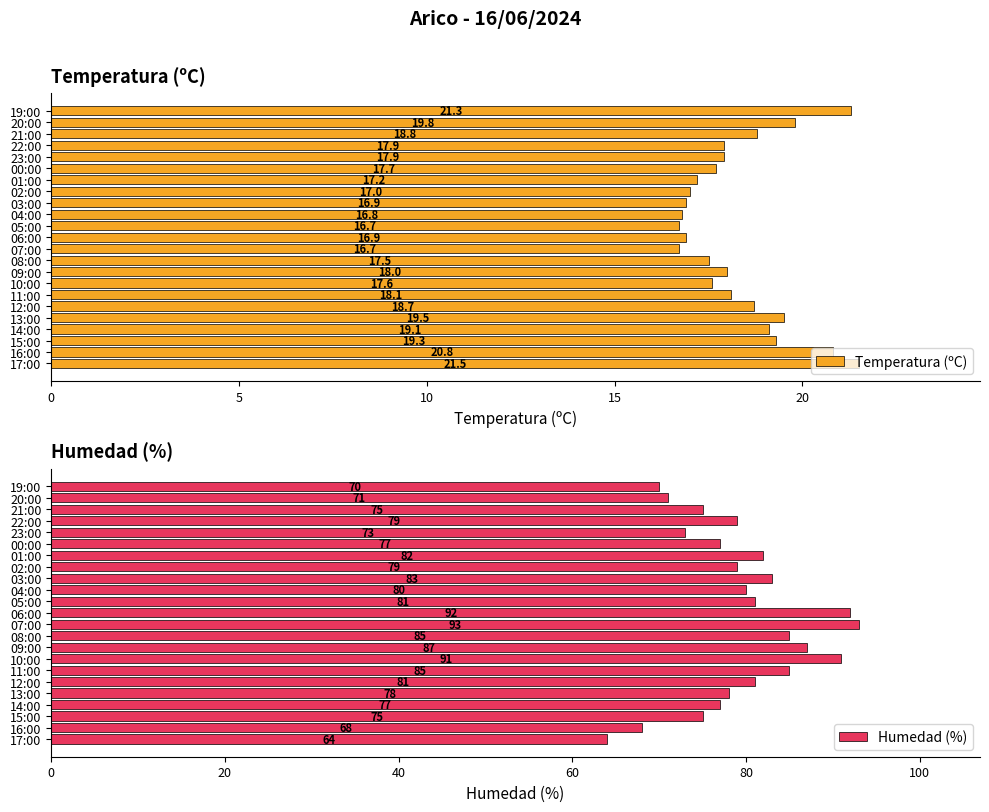

At how many categories does at least one series exceed 25?

23